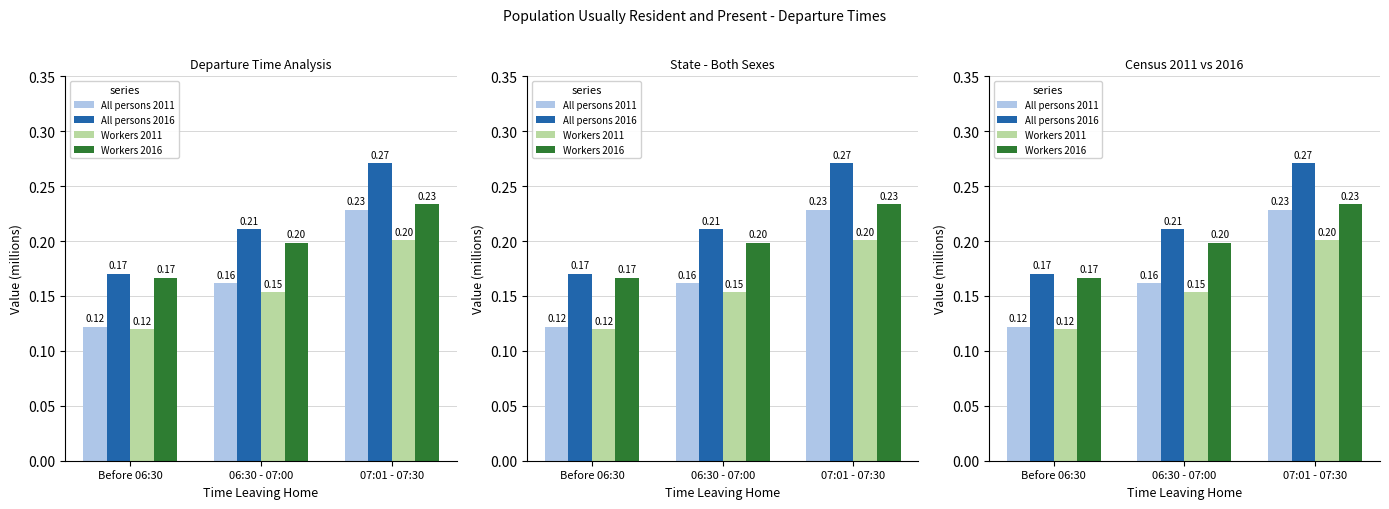

What is the minimum value for Workers 2011?

0.1